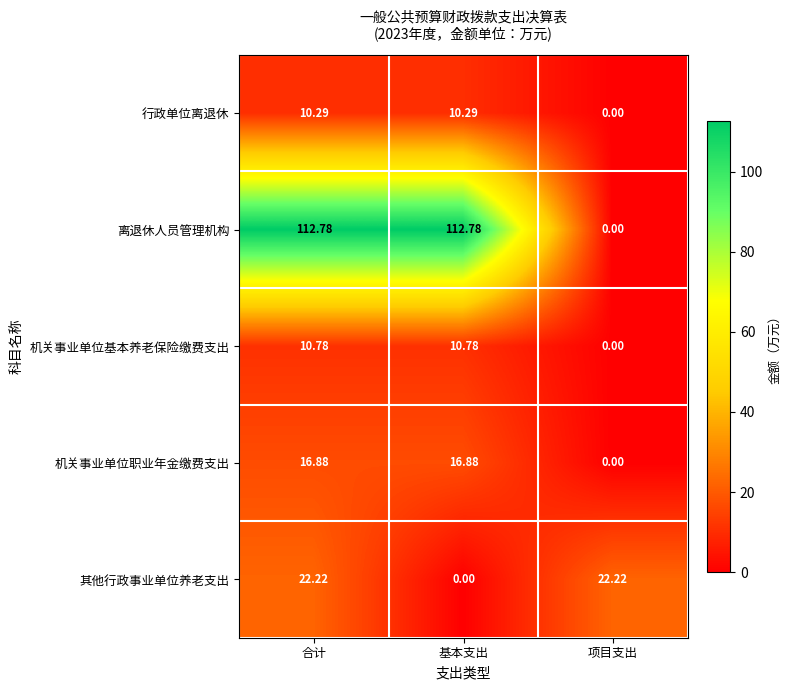

List the series in order of their peak value, lowest first.

行政单位离退休, 机关事业单位基本养老保险缴费支出, 机关事业单位职业年金缴费支出, 其他行政事业单位养老支出, 离退休人员管理机构